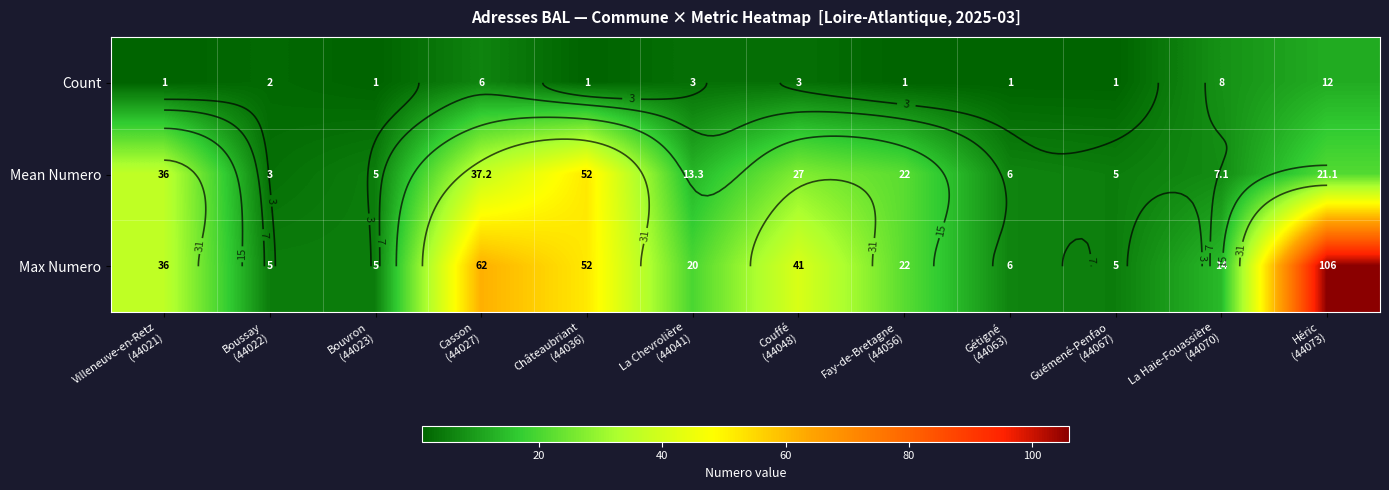

What is the total value across all series at Couffé
(44048)?

71.0